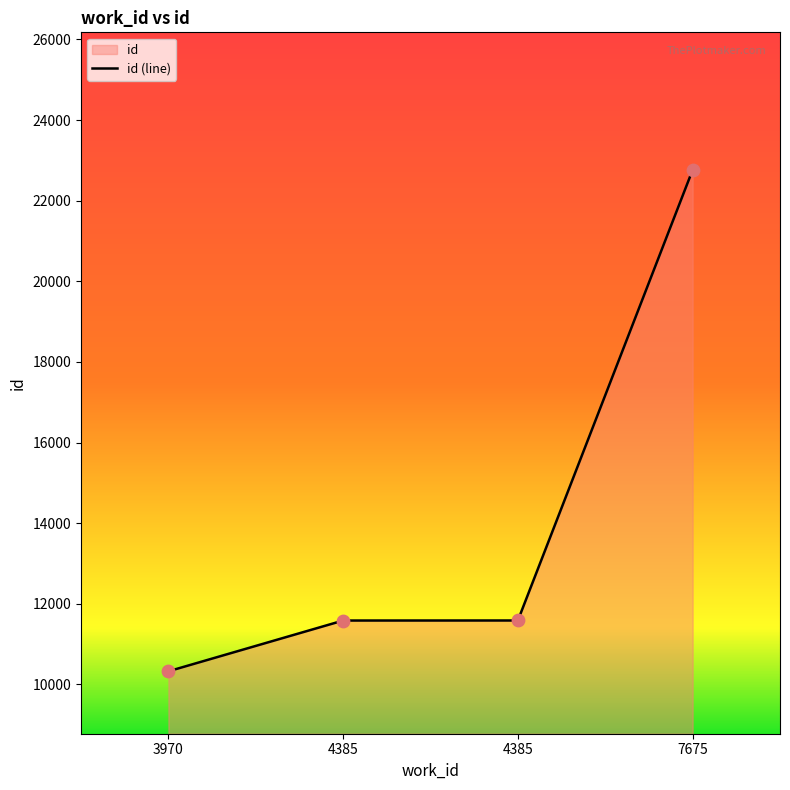

What is the change in value from 4385 to 4385?

+1